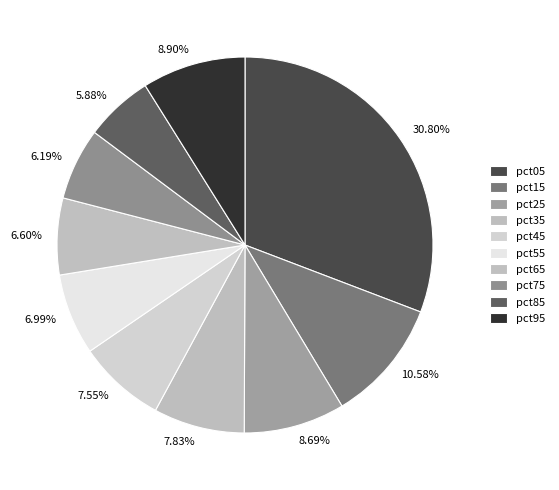

The pct25 slice represents 9% of the pie. True or false?

True